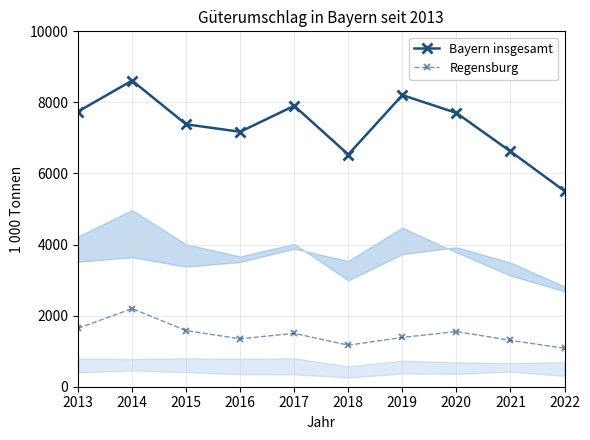

What is the sum of all Regensburg values?

14768